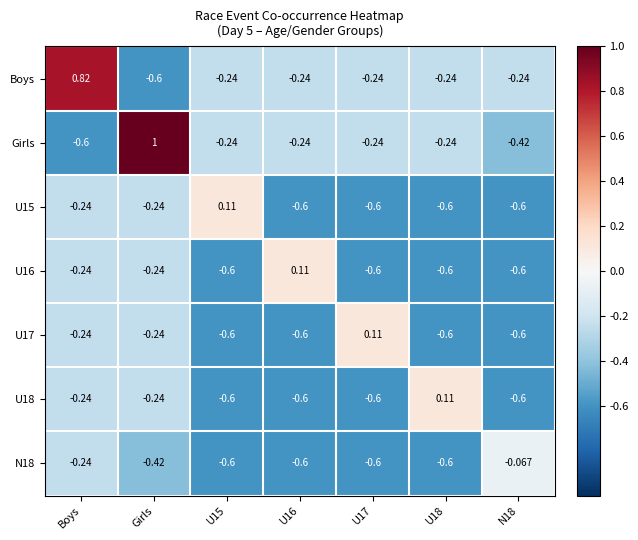

At which category does the chart reach its peak across all series?

Girls